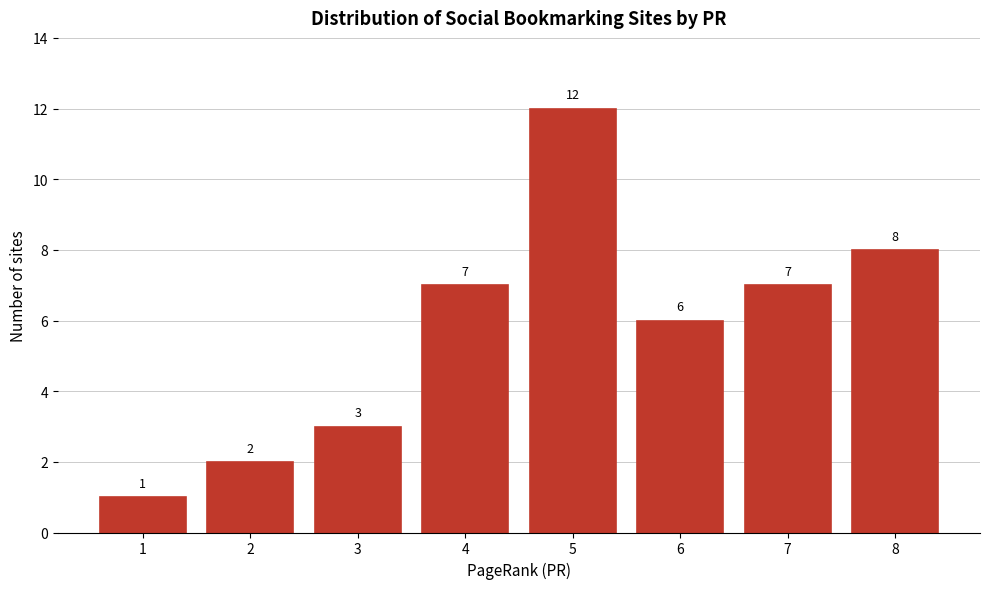

Reading right to left, list all the values displayed in this chart.

8=8	7=7	6=6	5=12	4=7	3=3	2=2	1=1